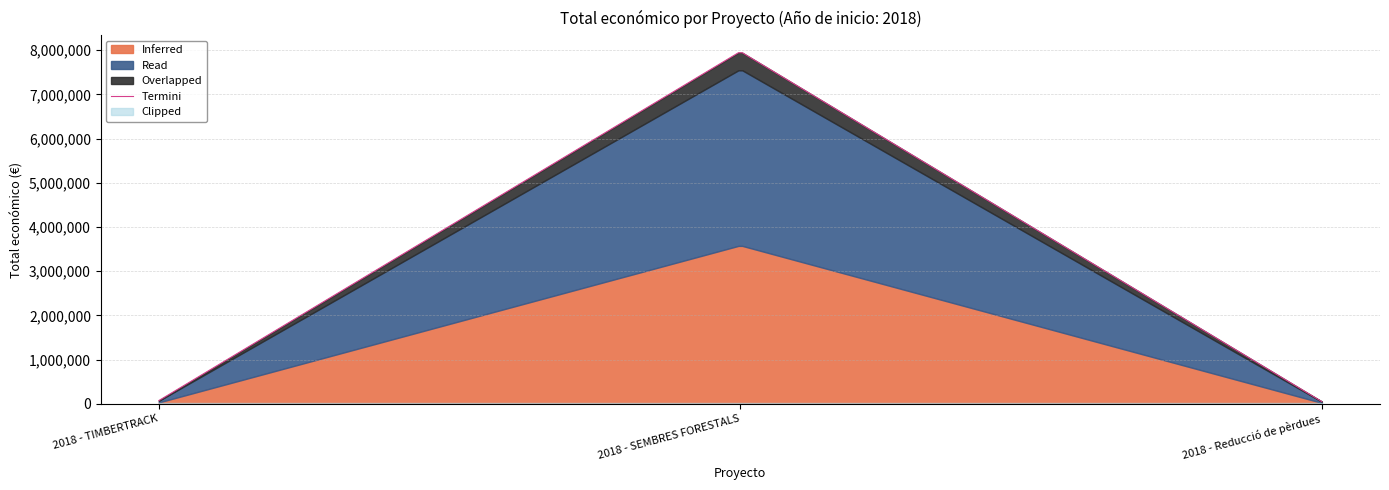

At which label does the data first exceed 75575?

2018 - SEMBRES FORESTALS